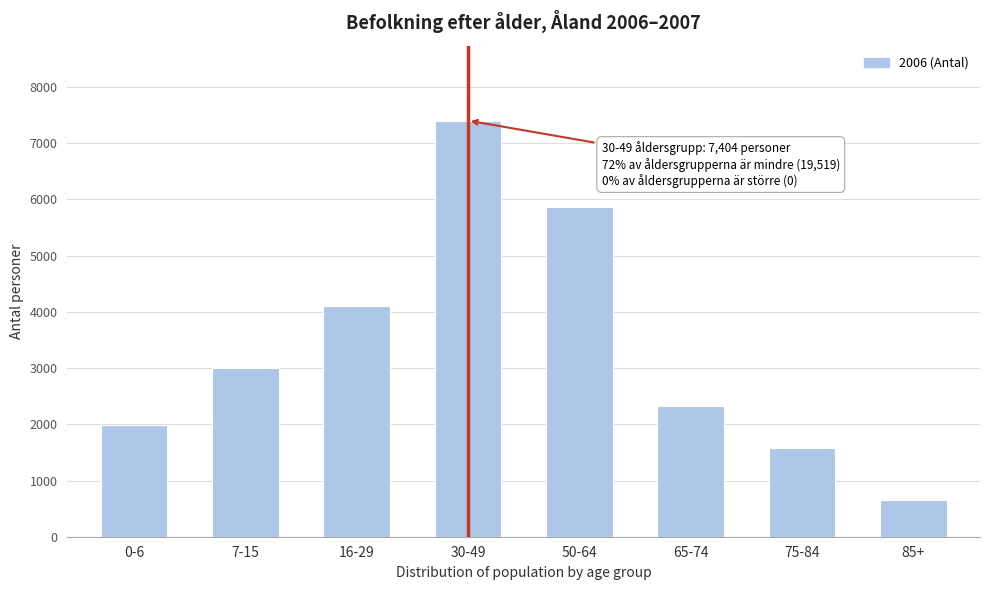

Reading right to left, extract all data points from this chart.

654	1583	2326	5865	7404	4102	2994	1995